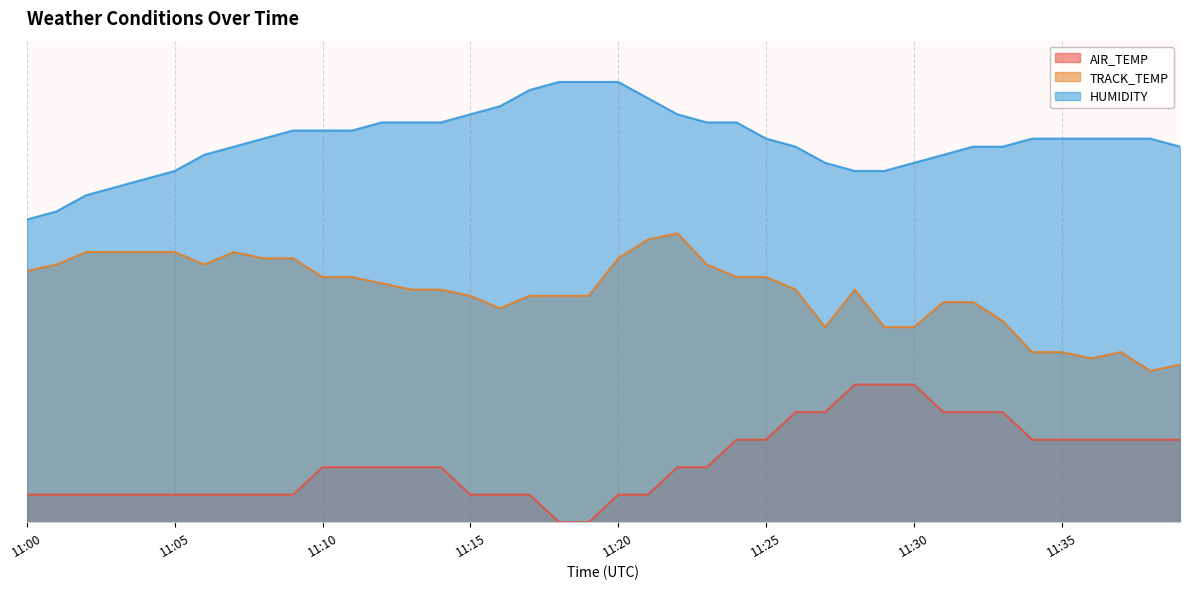

Reading right to left, list all the values displayed in this chart.

AIR_TEMP: 11:39=12.0	11:38=12.0	11:37=12.0	11:36=12.0	11:35=12.0	11:34=12.0	11:33=16.0	11:32=16.0	11:31=16.0	11:30=20.0	11:29=20.0	11:28=20.0	11:27=16.0	11:26=16.0	11:25=12.0	11:24=12.0	11:23=8.0	11:22=8.0	11:21=4.0	11:20=4.0	11:19=0.0	11:18=0.0	11:17=4.0	11:16=4.0	11:15=4.0	11:14=8.0	11:13=8.0	11:12=8.0	11:11=8.0	11:10=8.0	11:09=4.0	11:08=4.0	11:07=4.0	11:06=4.0	11:05=4.0	11:04=4.0	11:03=4.0	11:02=4.0	11:01=4.0	11:00=4.0
TRACK_TEMP: 11:39=22.9	11:38=22.0	11:37=24.7	11:36=23.8	11:35=24.7	11:34=24.7	11:33=29.3	11:32=32.0	11:31=32.0	11:30=28.4	11:29=28.4	11:28=33.8	11:27=28.4	11:26=33.8	11:25=35.6	11:24=35.6	11:23=37.5	11:22=42.0	11:21=41.1	11:20=38.4	11:19=32.9	11:18=32.9	11:17=32.9	11:16=31.1	11:15=32.9	11:14=33.8	11:13=33.8	11:12=34.7	11:11=35.6	11:10=35.6	11:09=38.4	11:08=38.4	11:07=39.3	11:06=37.5	11:05=39.3	11:04=39.3	11:03=39.3	11:02=39.3	11:01=37.5	11:00=36.5
HUMIDITY: 11:39=54.6	11:38=55.8	11:37=55.8	11:36=55.8	11:35=55.8	11:34=55.8	11:33=54.6	11:32=54.6	11:31=53.4	11:30=52.2	11:29=51.1	11:28=51.1	11:27=52.2	11:26=54.6	11:25=55.8	11:24=58.1	11:23=58.1	11:22=59.3	11:21=61.6	11:20=64.0	11:19=64.0	11:18=64.0	11:17=62.8	11:16=60.5	11:15=59.3	11:14=58.1	11:13=58.1	11:12=58.1	11:11=56.9	11:10=56.9	11:09=56.9	11:08=55.8	11:07=54.6	11:06=53.4	11:05=51.1	11:04=49.9	11:03=48.7	11:02=47.5	11:01=45.2	11:00=44.0